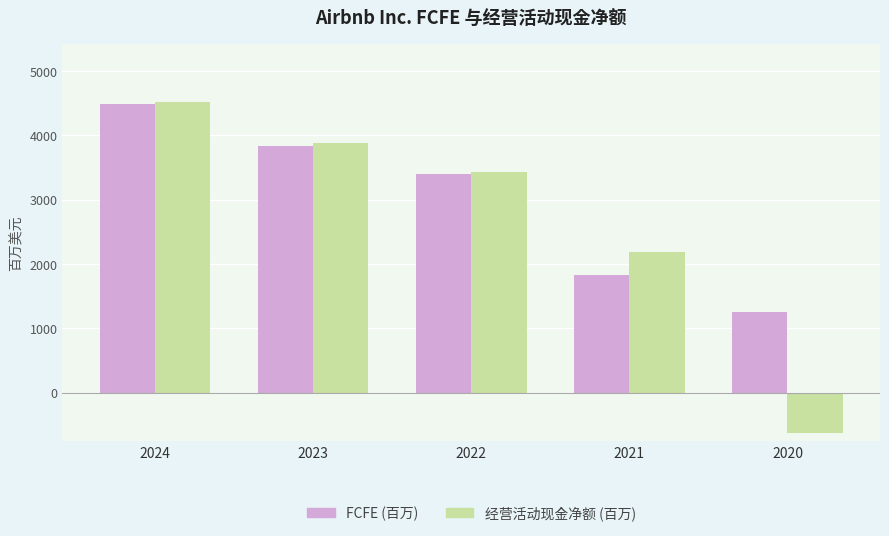

How many series are shown in this chart?

2